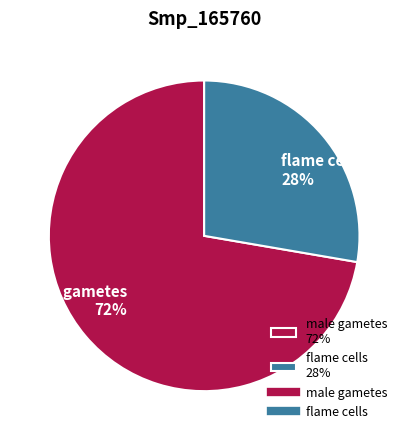

What percentage is the flame cells slice, to the nearest percent?

28%